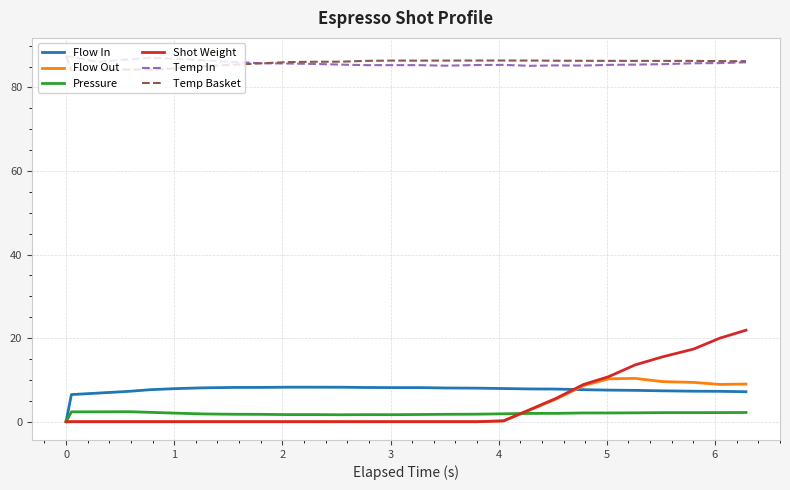

What is the lowest value of the Temp In series?

85.2